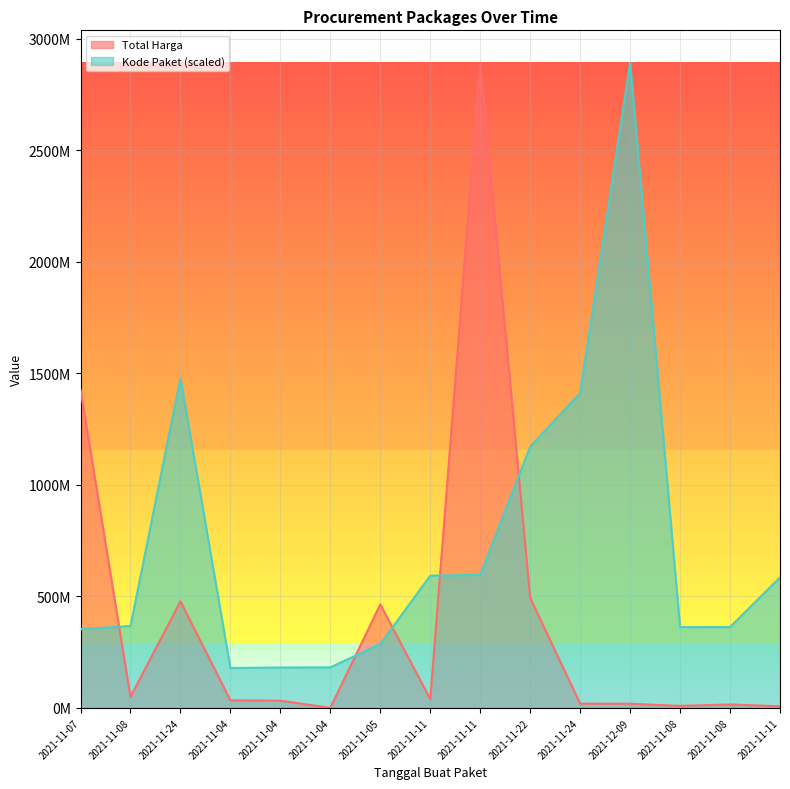

The value of Total Harga at 2021-11-07 is 1425867900.0. True or false?

True